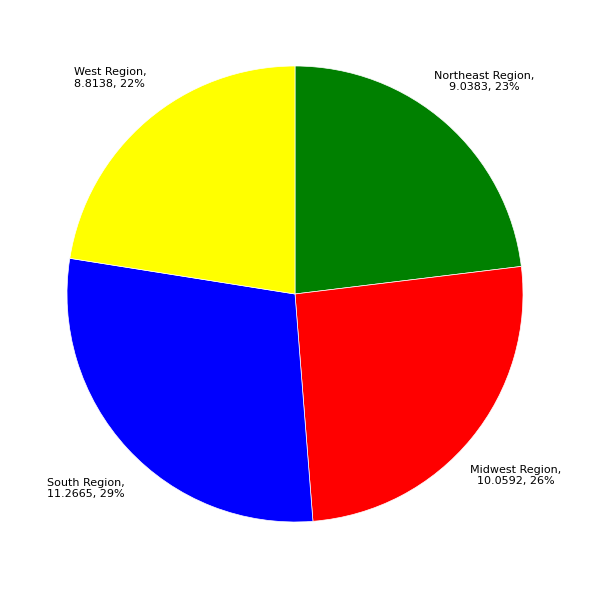

Which category has the biggest portion of the pie?

South Region